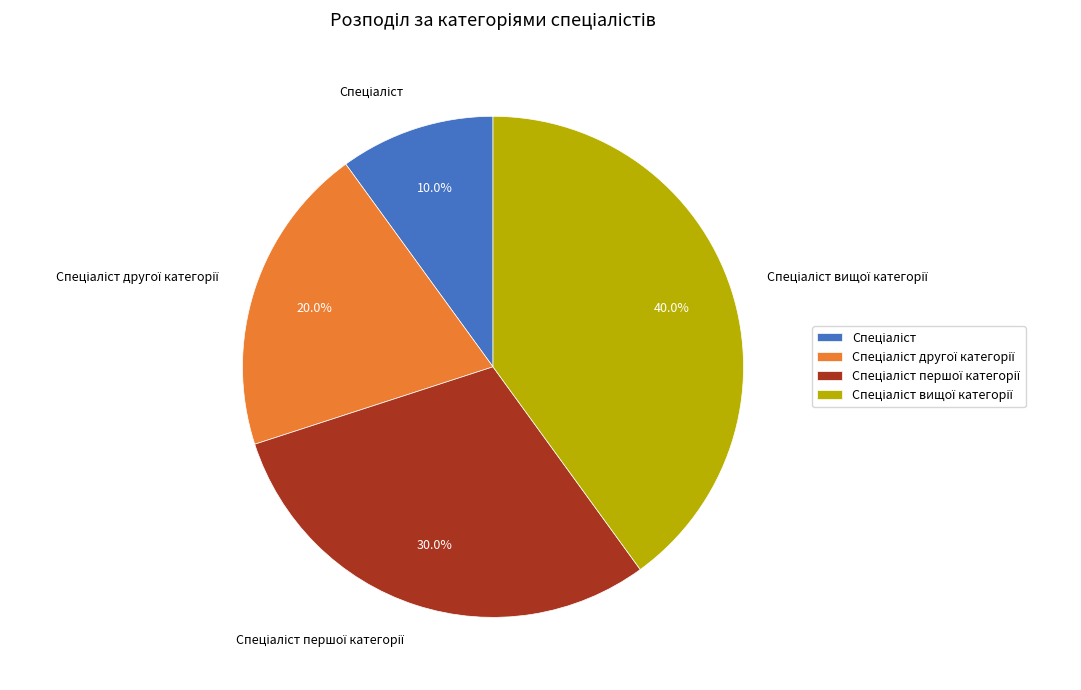

Is there a majority slice in this chart?

No